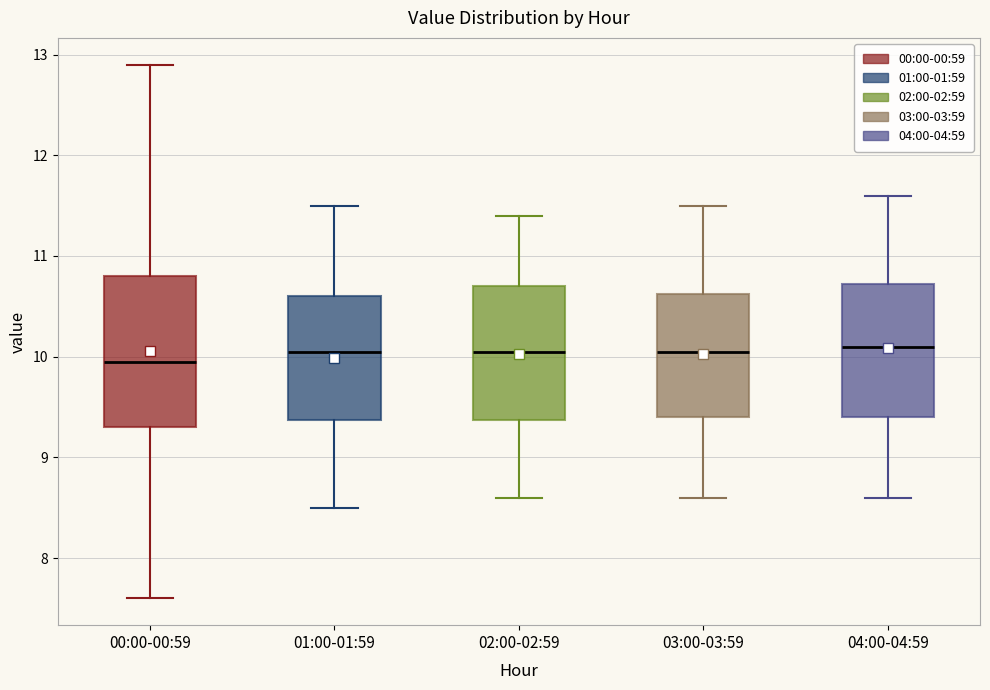

Comparing the boxes themselves (not the whiskers), which one is the tallest?

00:00-00:59